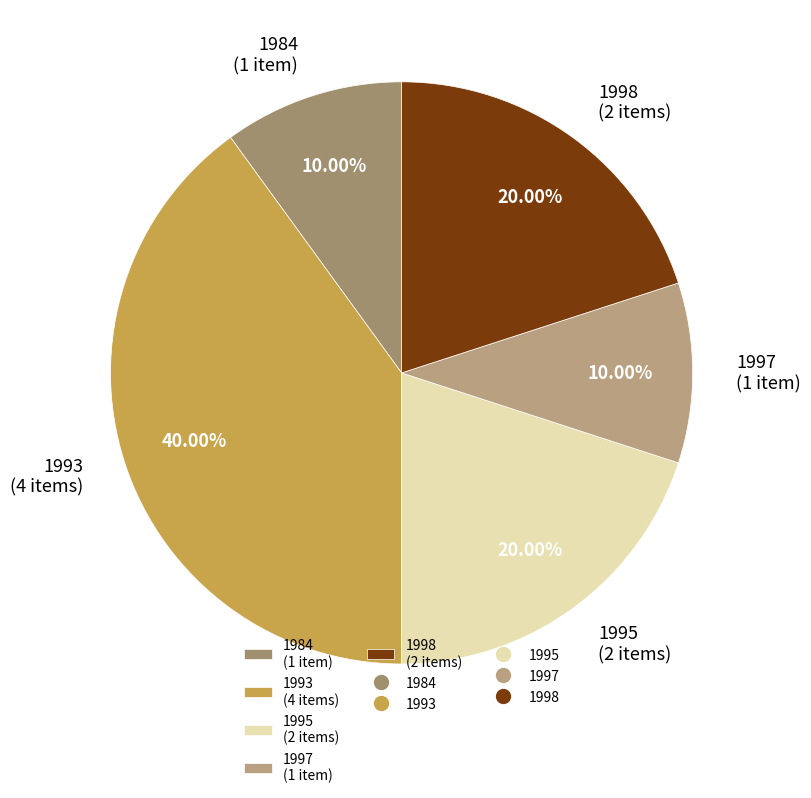

Approximately how many times larger is the value at 1993 (4 items) compared to 1998 (2 items)?

2.0